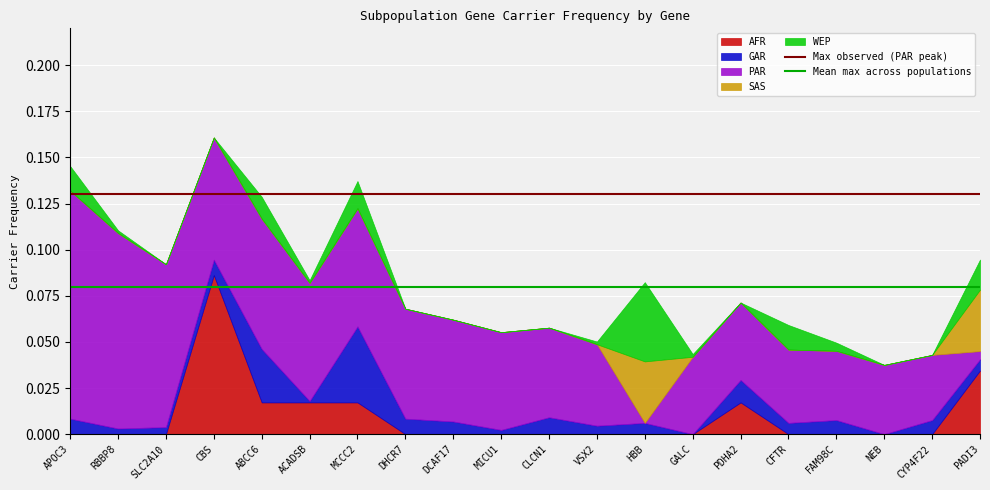

Which category has the highest value in the AFR series?

CBS